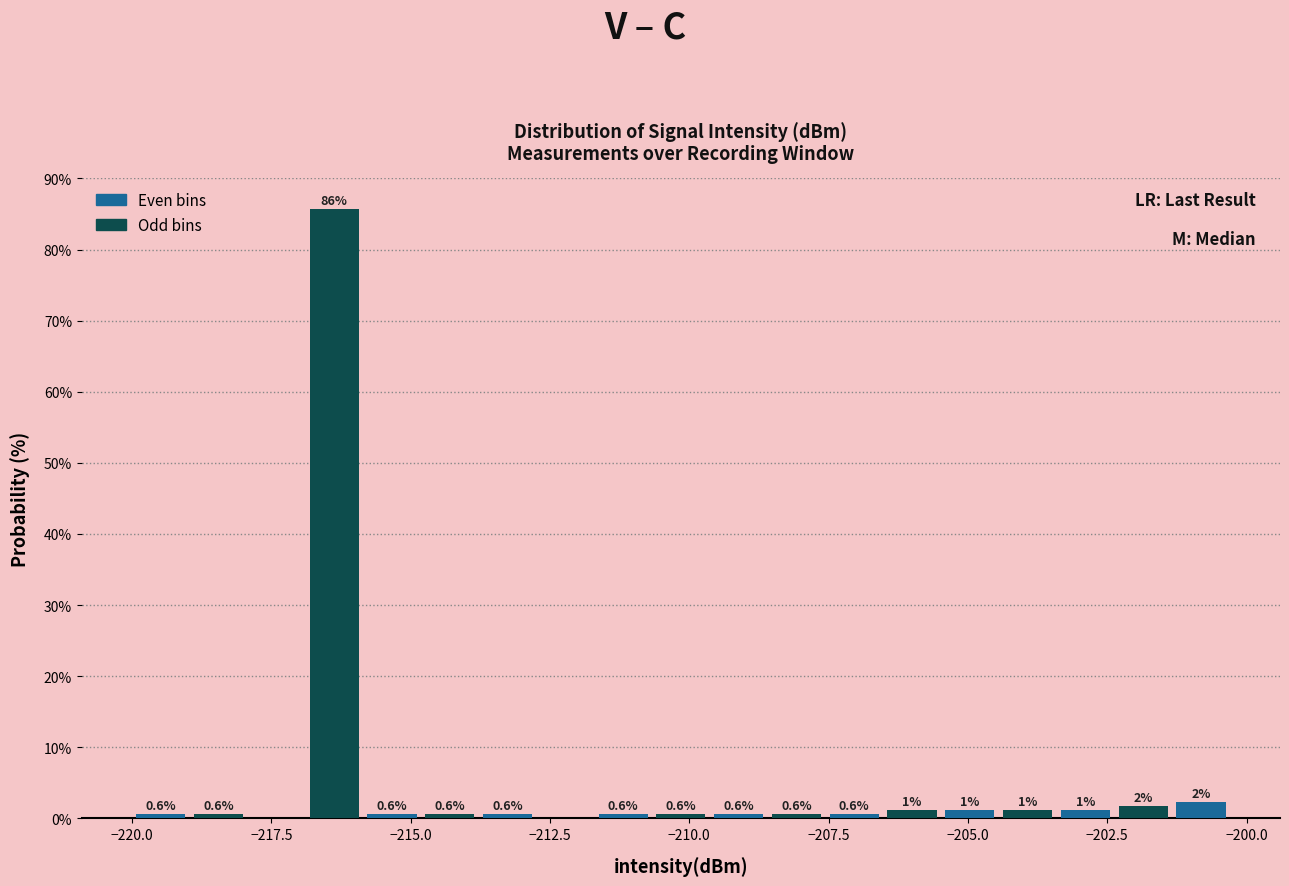

Read against the x-axis, roughly where is the centre of the tallest bar?

-216.5